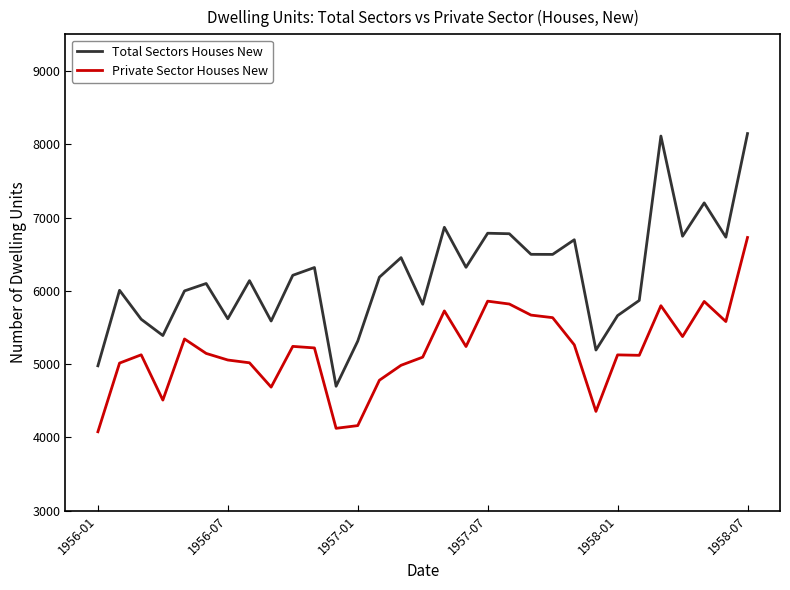

List the series in order of their peak value, highest first.

Total Sectors Houses New, Private Sector Houses New